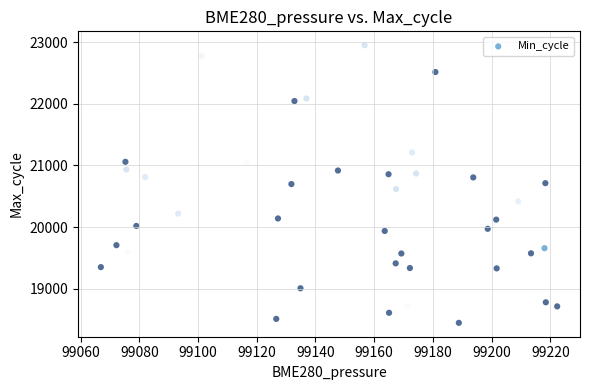

What is the range of Y values (max minus min)?

4500